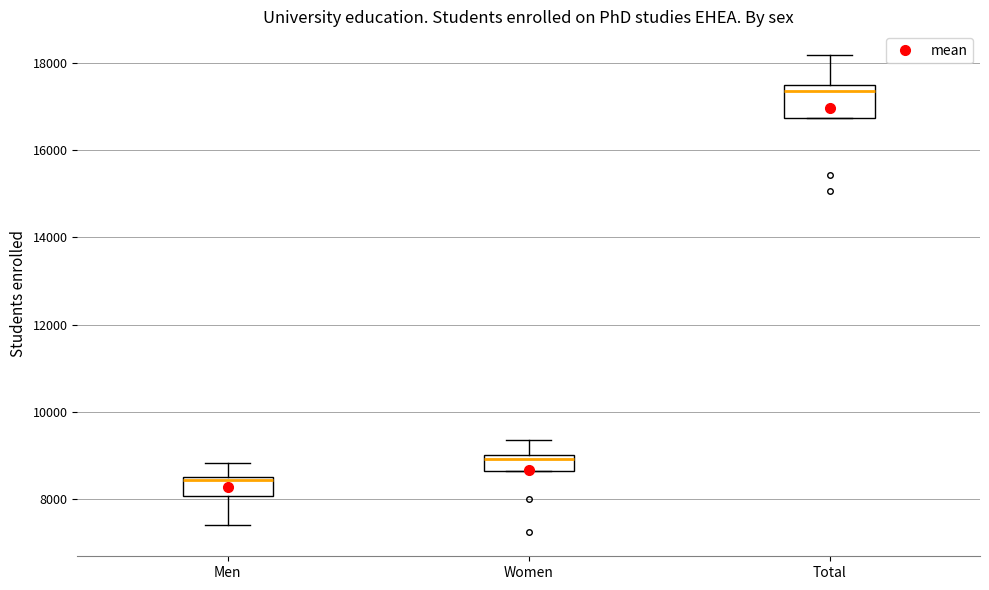

Reading left to right, read every box against the y-axis: the position of its median line, the range the box covers, and the ends of its whiskers. The values are not printed on the chart, so give them approximately, as read against the axis.

Men: median 8400, box 8000 to 8600, whiskers 7400 to 8800
Women: median 9000 (just below the box's upper edge), box 8600 to 9000, whiskers 8600 to 9400
Total: median 17400 (just below the box's upper edge), box 16800 to 17400, whiskers 16800 to 18200